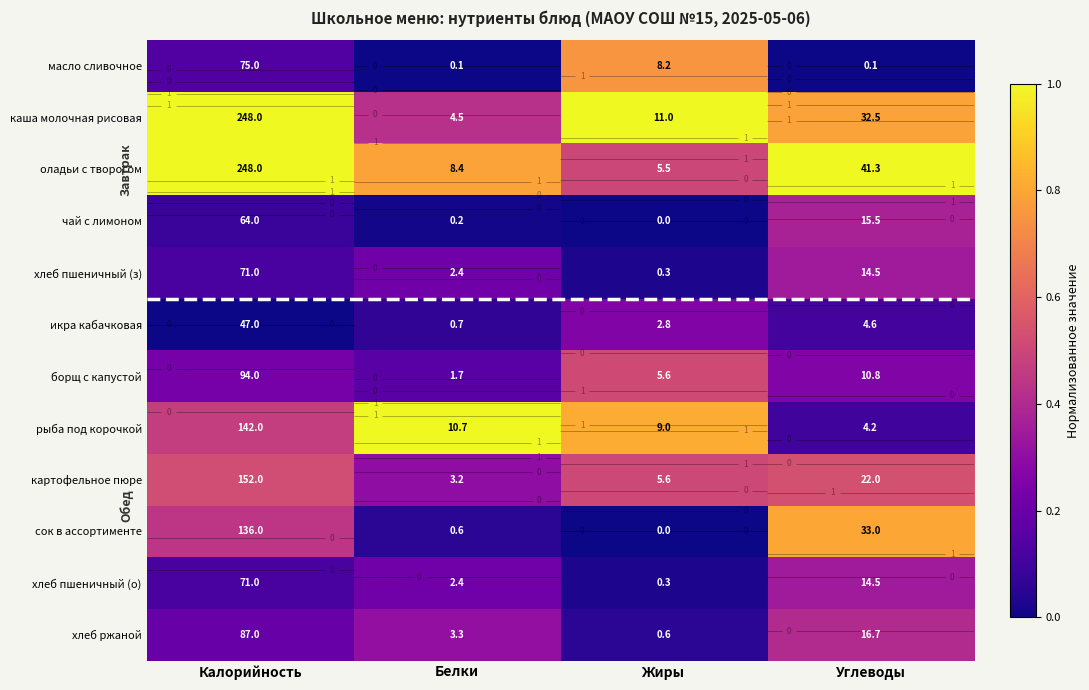

List the labels in order of сок в ассортименте value, largest first.

Углеводы, Калорийность, Белки, Жиры